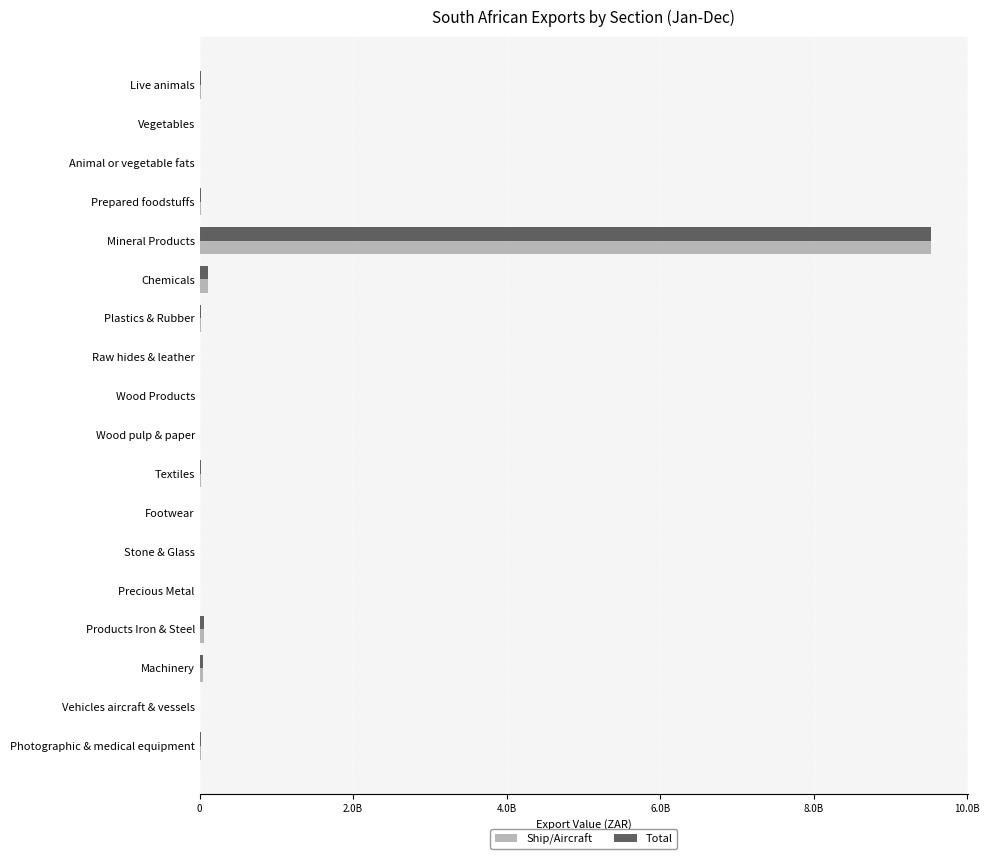

What is the difference between the second highest and second lowest values in the Ship/Aircraft series?

103123127